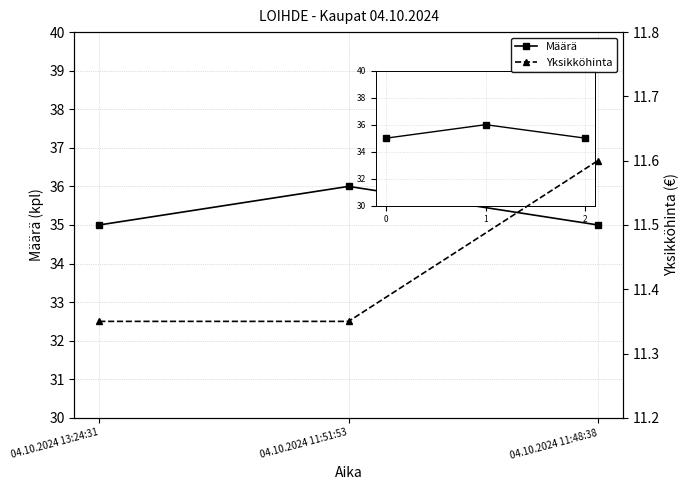

What is the minimum value shown in the chart?

11.3